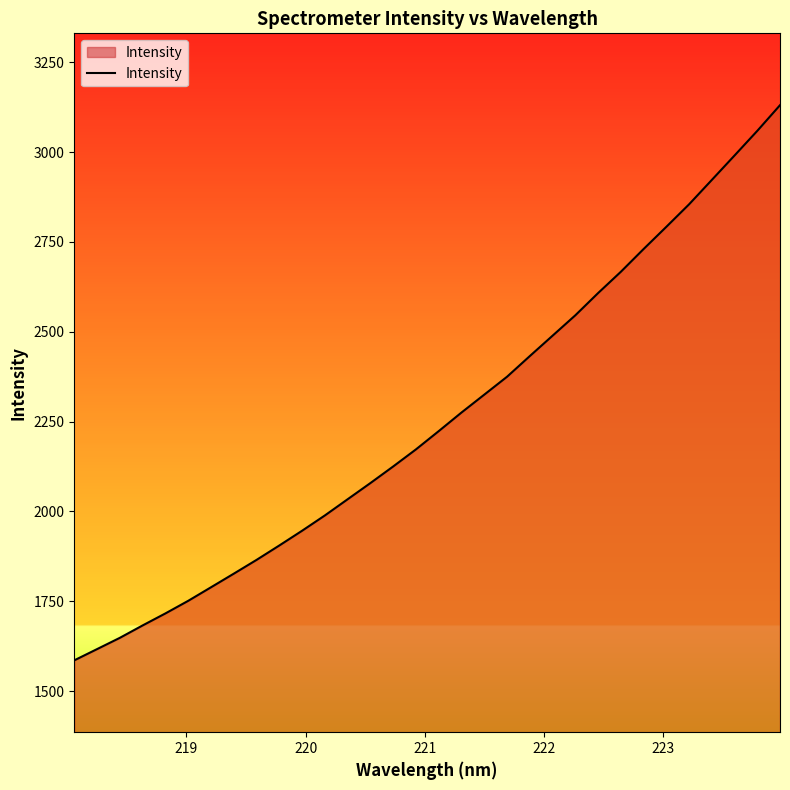

What is the difference between the maximum and minimum values?

1545.0